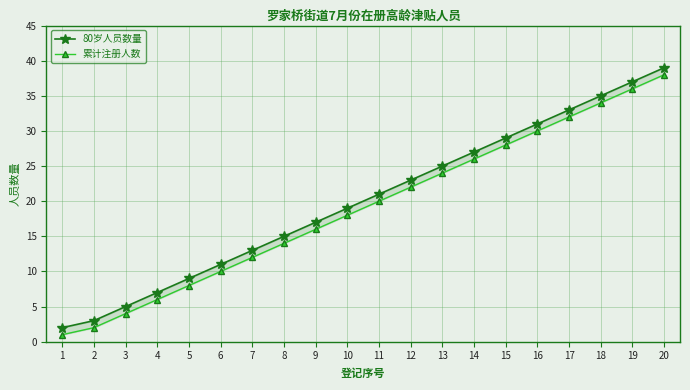

At which category is the sum across all series the highest?

20